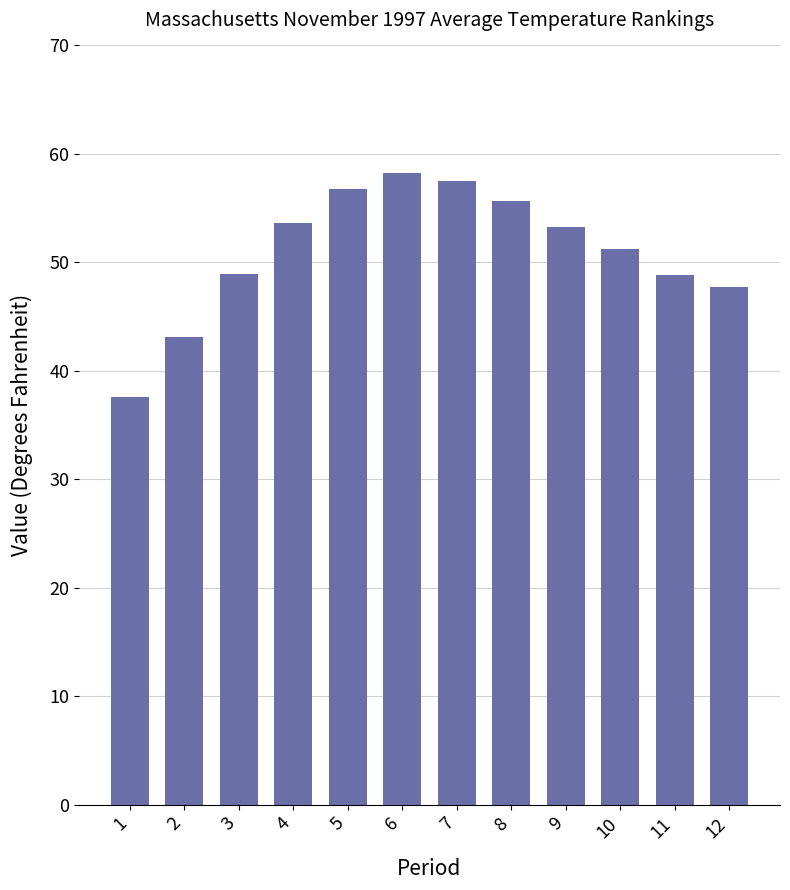

What is the difference between the maximum and minimum values?

20.6